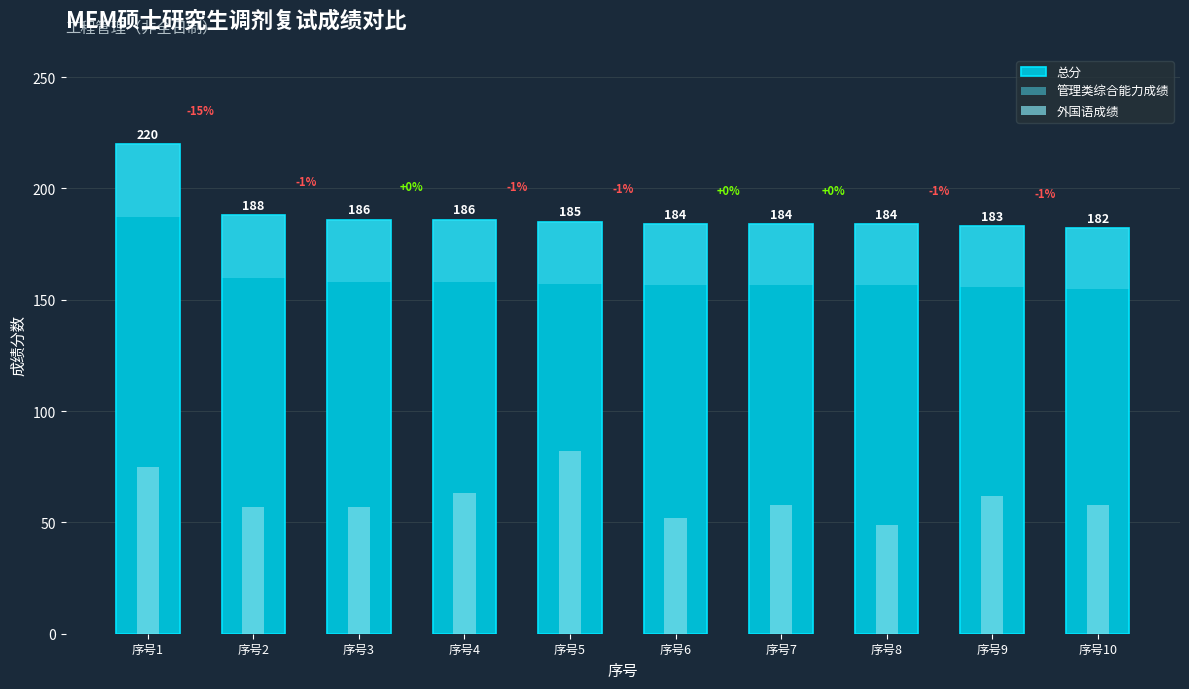

How many values in the 外国语成绩 series are below 58?

4